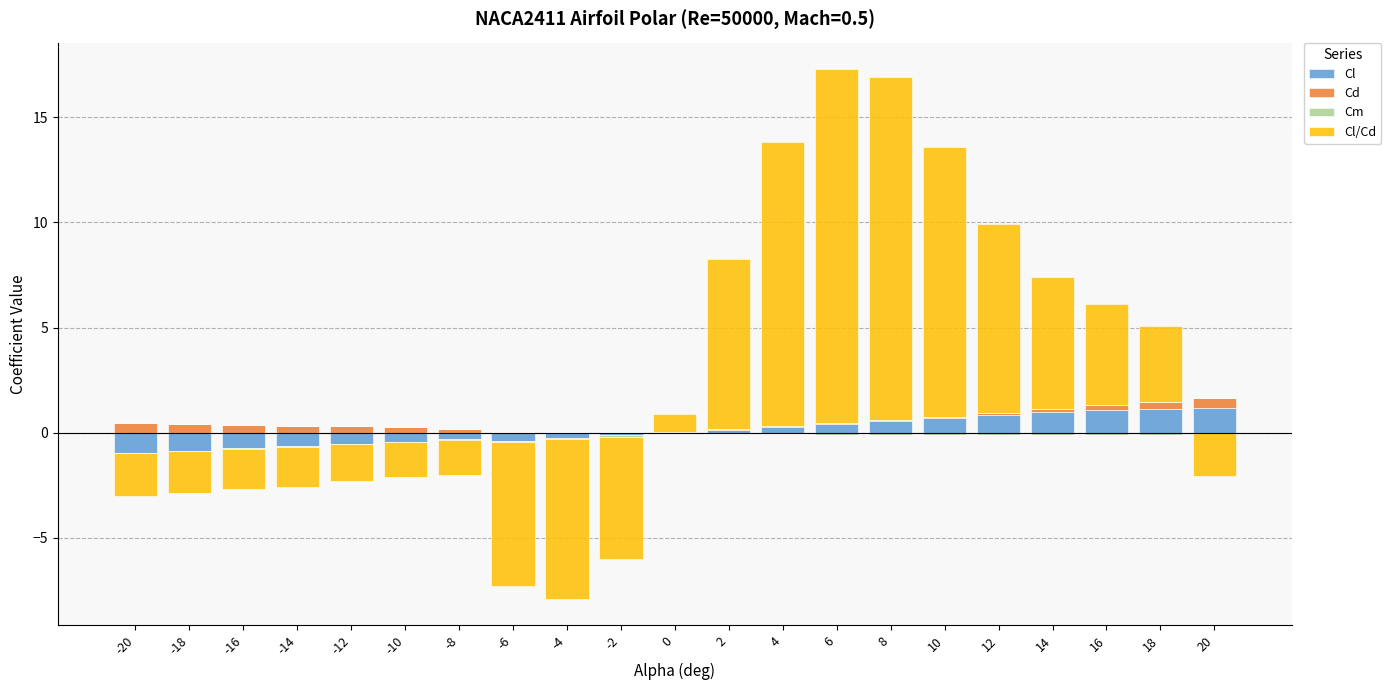

List the series in order of their peak value, lowest first.

Cm, Cd, Cl, Cl/Cd